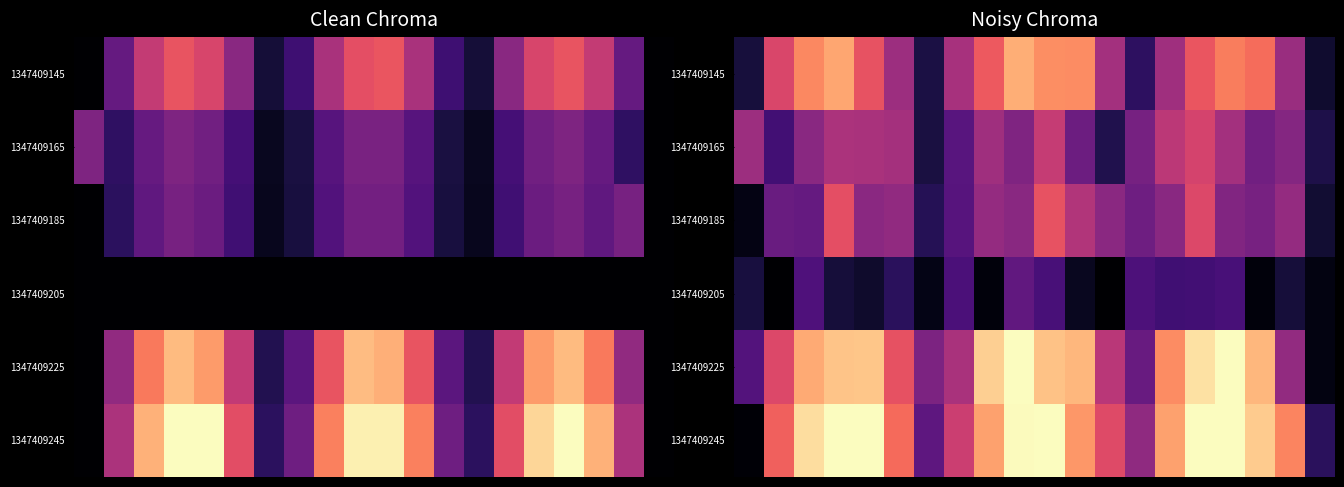

What is the greatest value displayed?

1.0